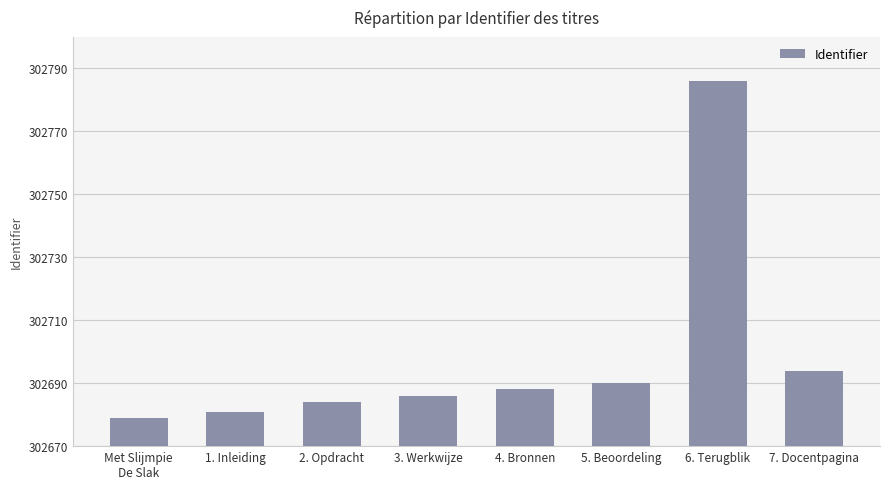

List the labels in order of value, smallest first.

Met Slijmpie
De Slak, 1. Inleiding, 2. Opdracht, 3. Werkwijze, 4. Bronnen, 5. Beoordeling, 7. Docentpagina, 6. Terugblik